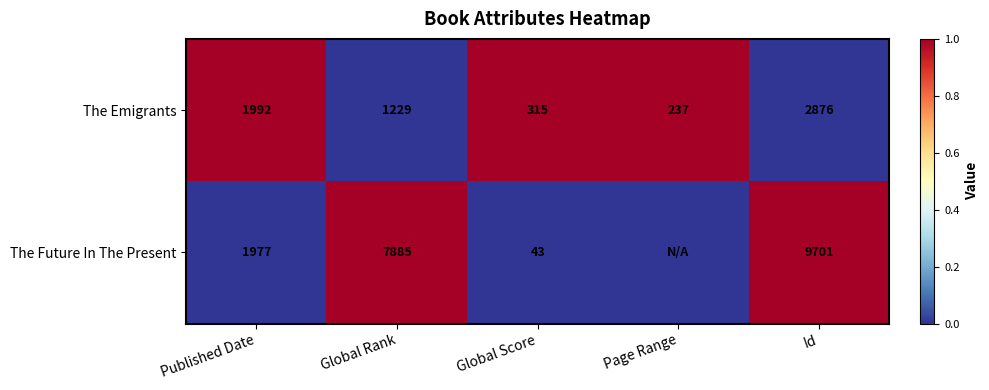

List the labels in order of The Emigrants value, smallest first.

Page Range, Global Score, Global Rank, Published Date, Id